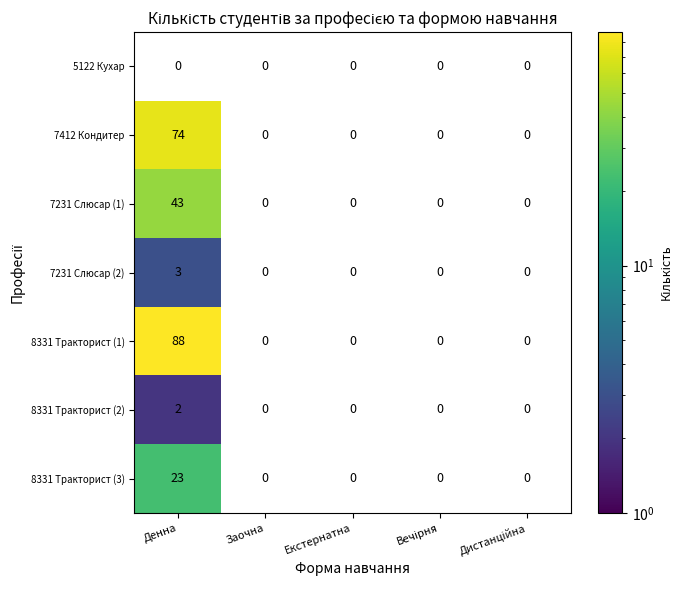

The 7231 Слюсар (1) series shows 43 at Денна. True or false?

True